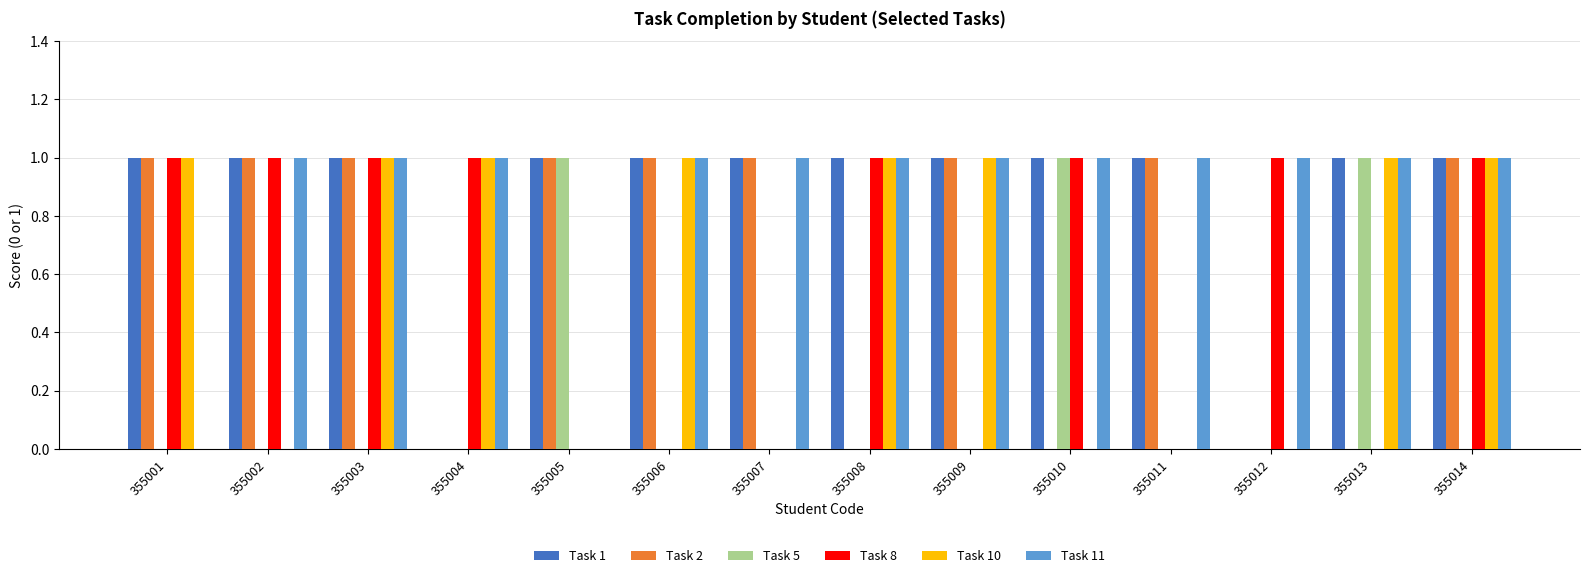

What is the spread (max minus min) of values at 355004?

1